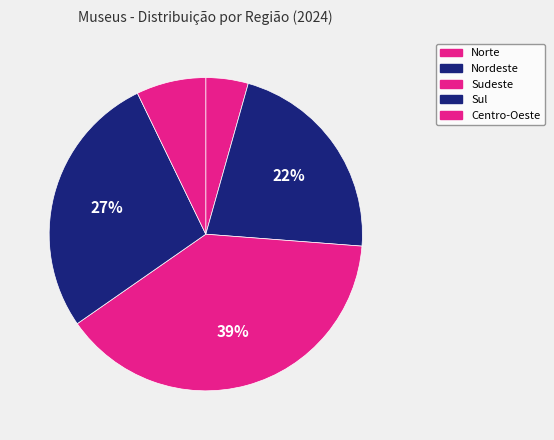

Between Centro-Oeste and Sul, which is larger?

Sul